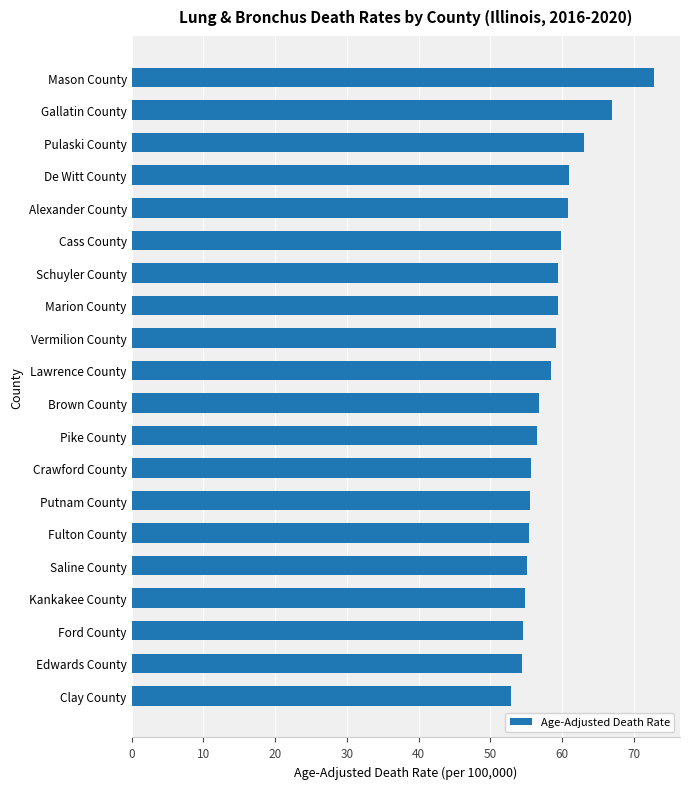

What is the change in value from Putnam County to Schuyler County?

+3.9